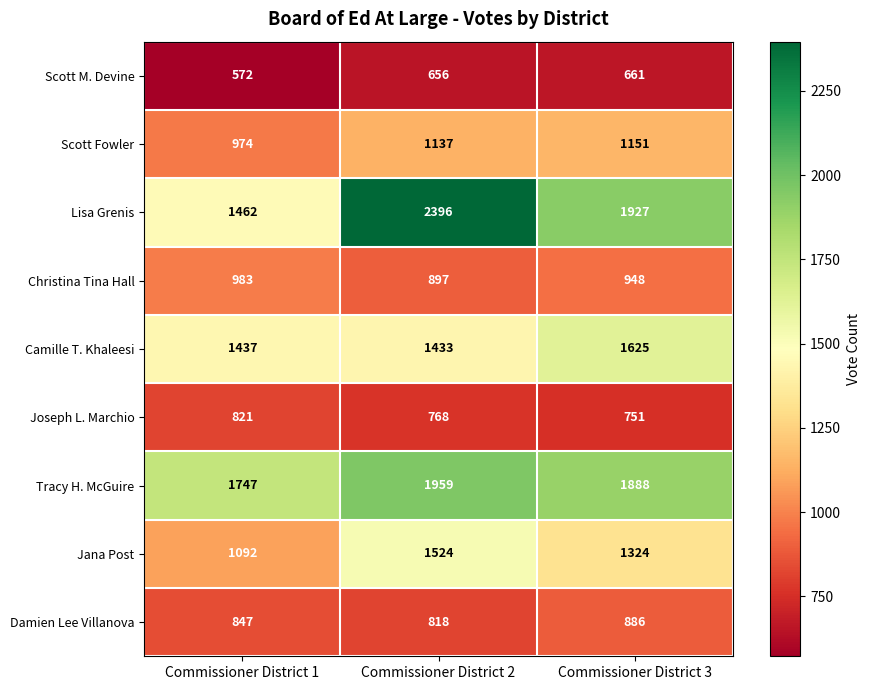

At how many categories does at least one series exceed 1284?

3